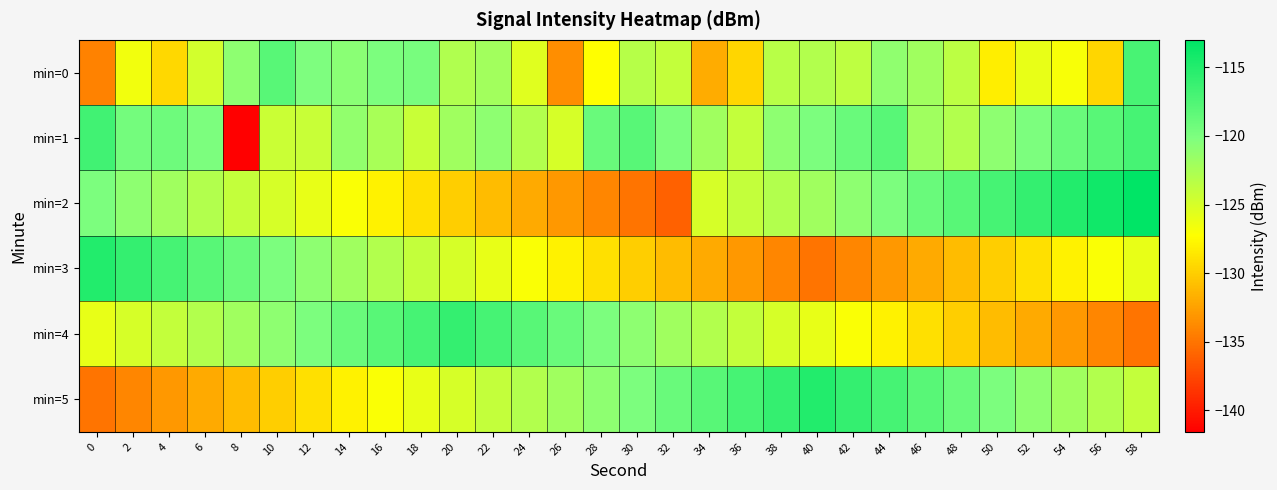

How many distinct data groups are displayed?

6